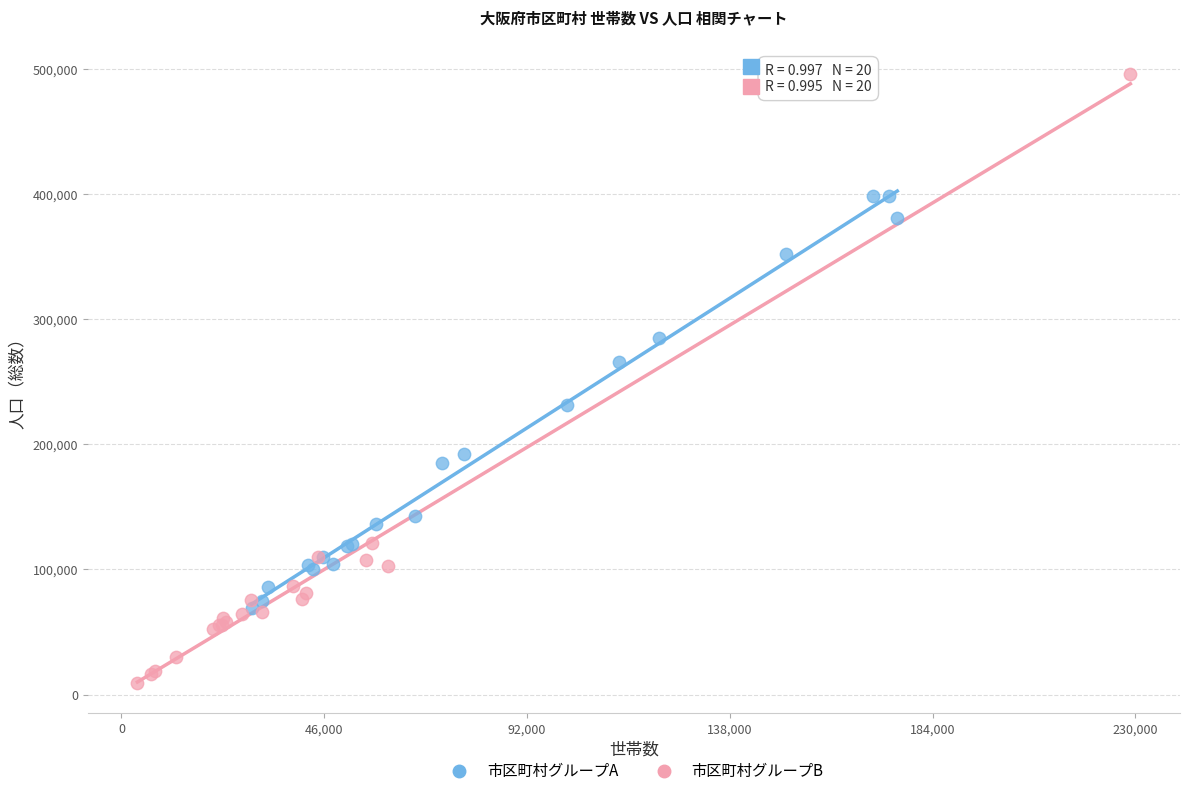

Which series reaches the maximum Y coordinate?

市区町村グループB